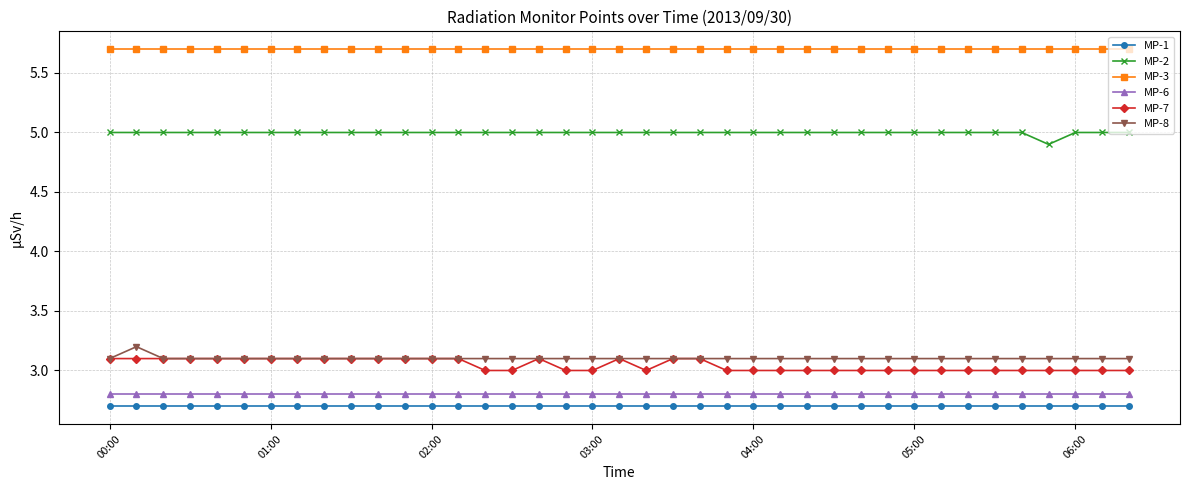

Which series has the largest total across all categories?

MP-3